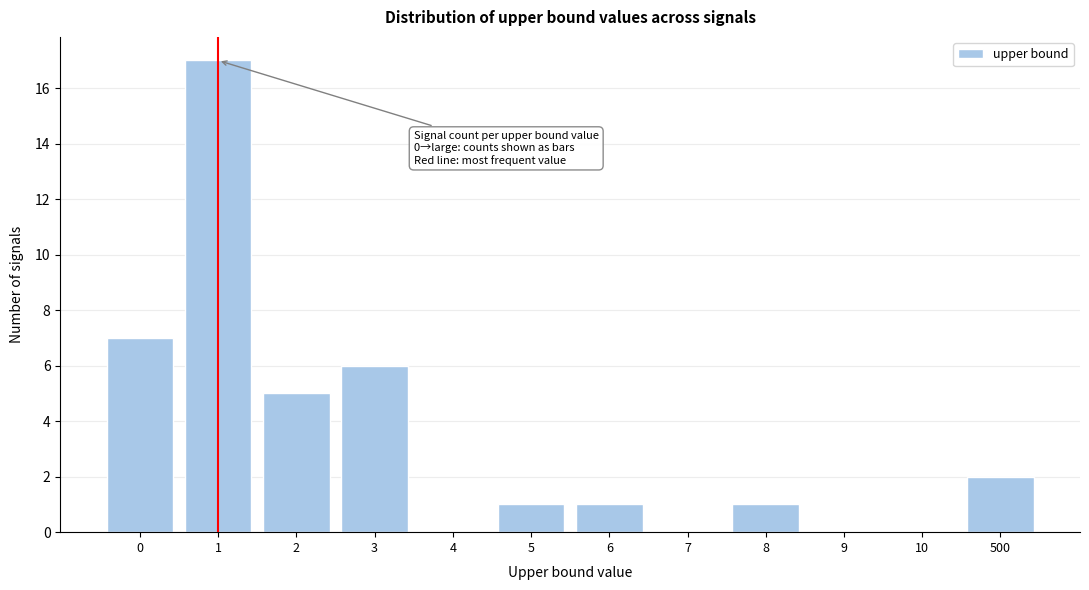

Reading left to right, list all the values displayed in this chart.

0=7	1=17	2=5	3=6	4=0	5=1	6=1	7=0	8=1	9=0	10=0	500=2